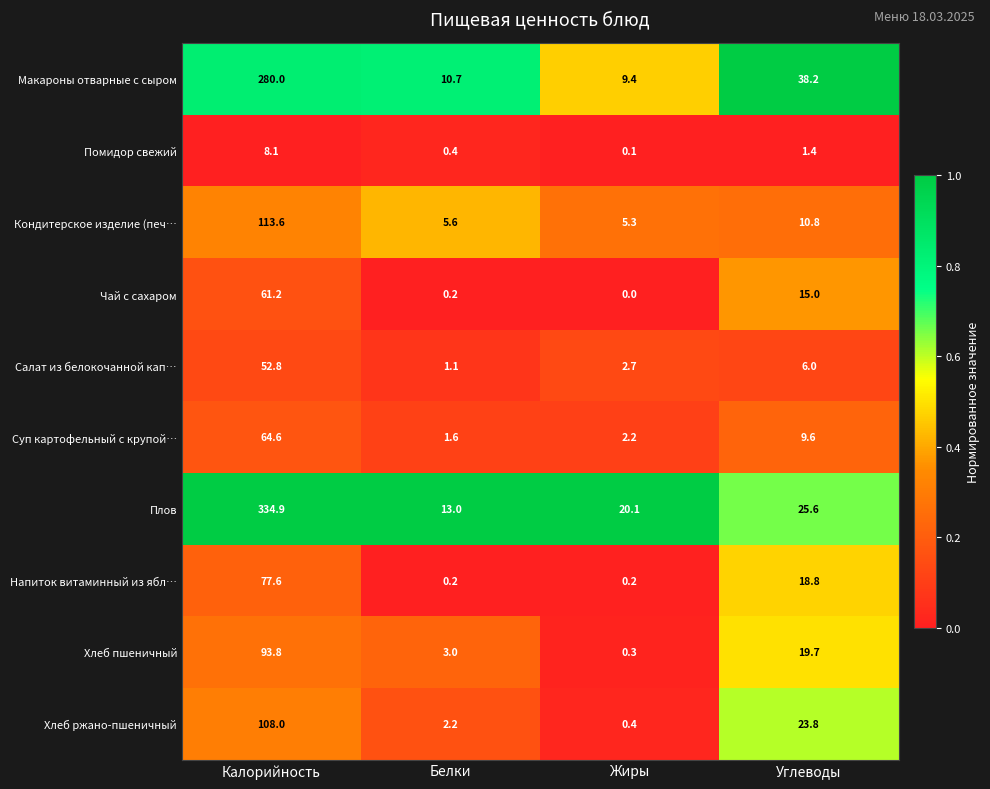

What is the approximate value of Кондитерское изделие (печ… at Жиры?

5.3